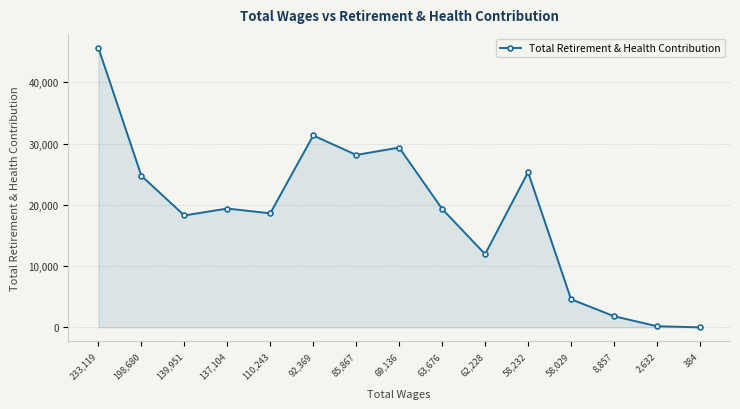

Where is the first local maximum?

137,104